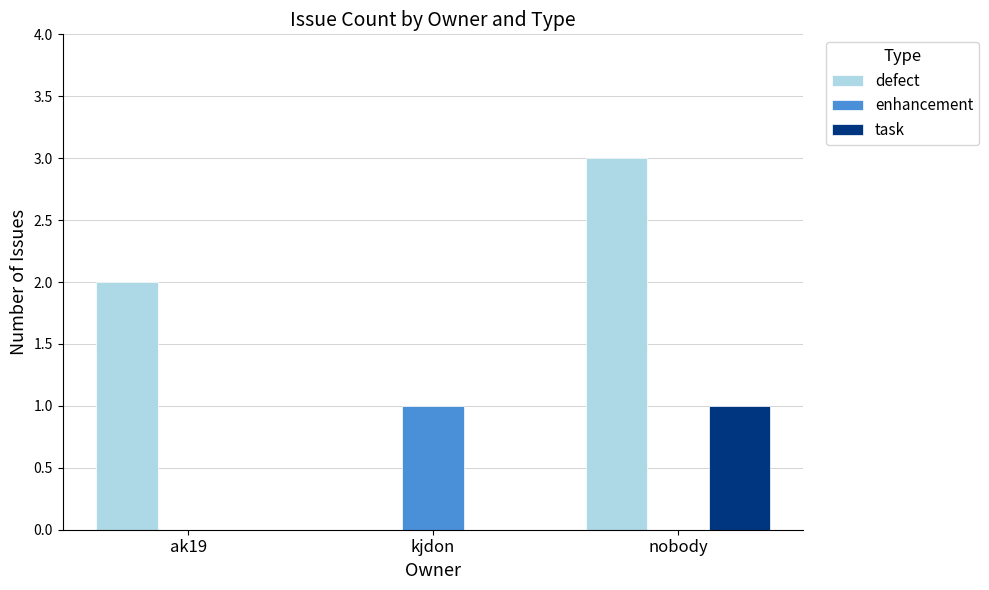

What is the highest value of the task series?

1